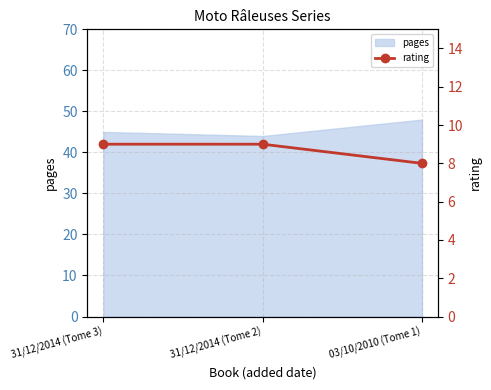

What position from the left is 31/12/2014 (Tome 2)?

2